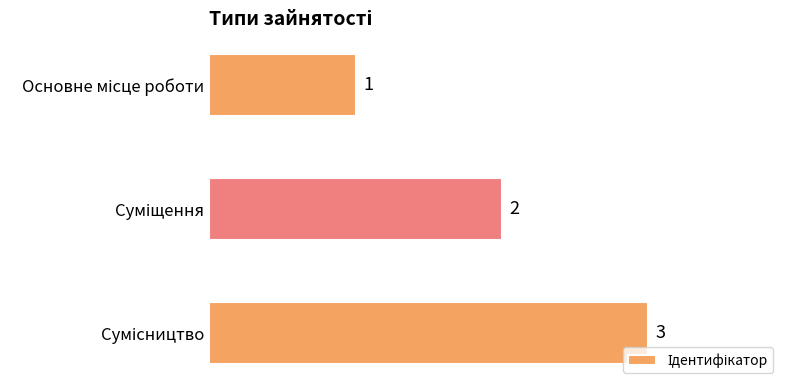

Count the values in the range 1 to 3.

3